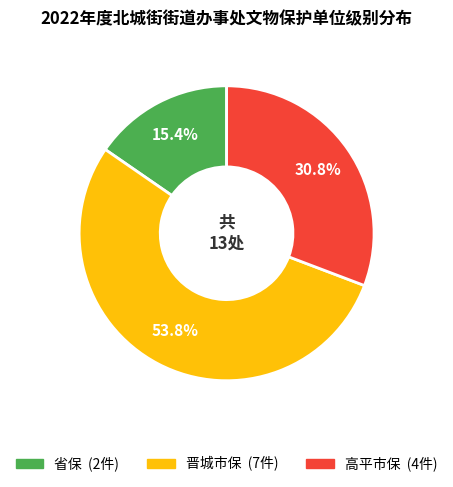

Which category has the biggest portion of the pie?

晋城市保